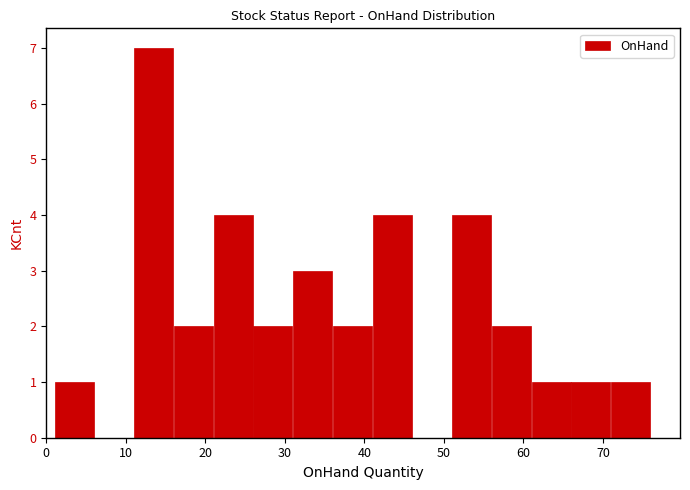

Reading left to right, list every bar in this chart as the range it spans on the x-axis followed by its height. The values are not printed on the chart, so give them approximately, as read against the axis.

1 to 6: 1
6 to 11: 0
11 to 16: 7
16 to 21: 2
21 to 26: 4
26 to 31: 2
31 to 36: 3
36 to 41: 2
41 to 46: 4
46 to 51: 0
51 to 56: 4
56 to 61: 2
61 to 66: 1
66 to 71: 1
71 to 76: 1